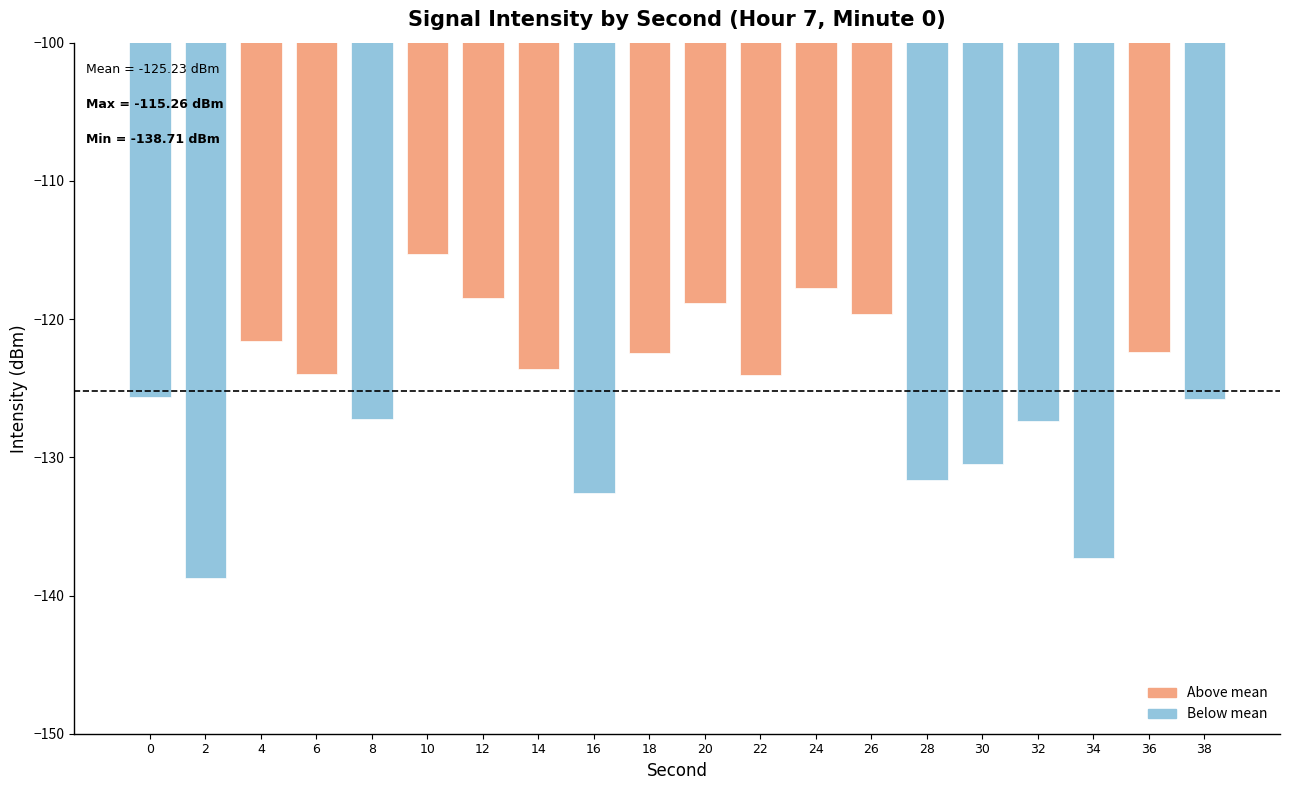

Count the number of categories in the chart.

20